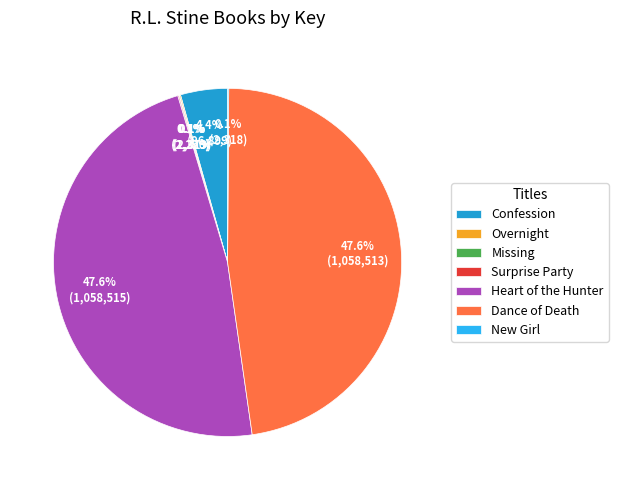

What portion of the pie excludes Confession?

95.6%